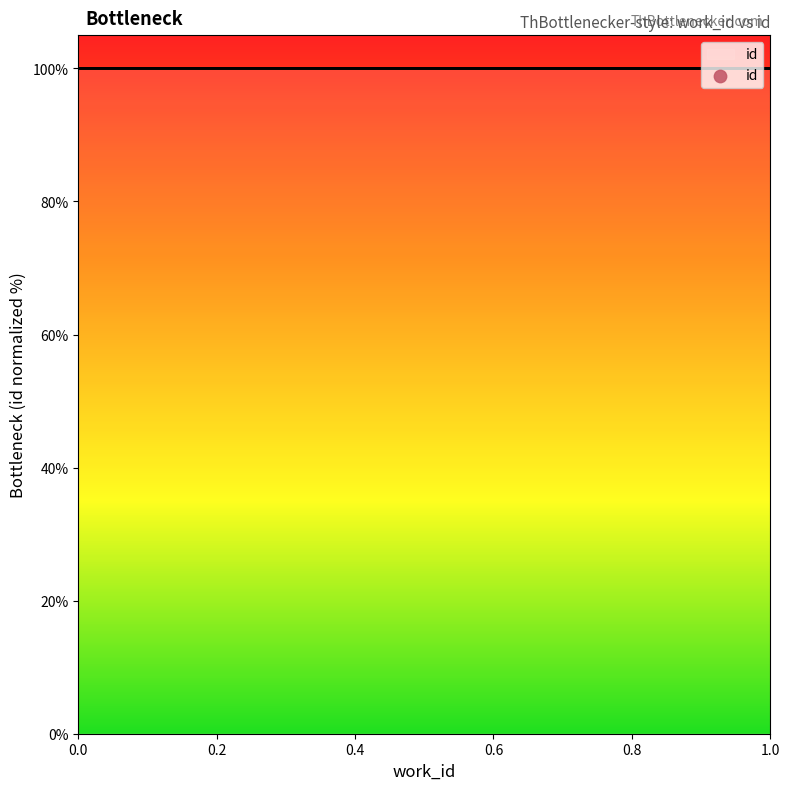

What is the difference between the maximum and minimum values?

48.1